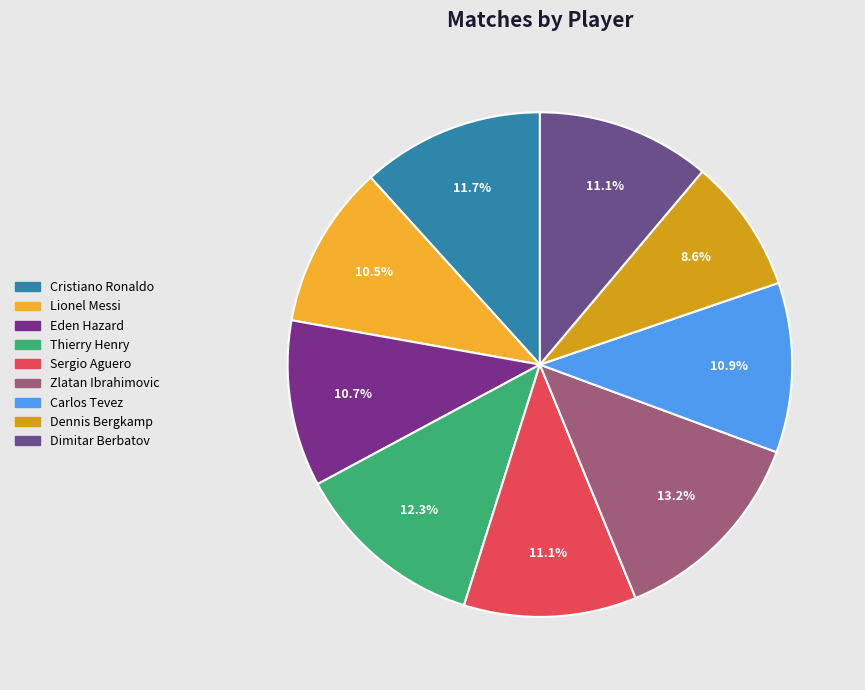

Does any single category account for the majority?

No